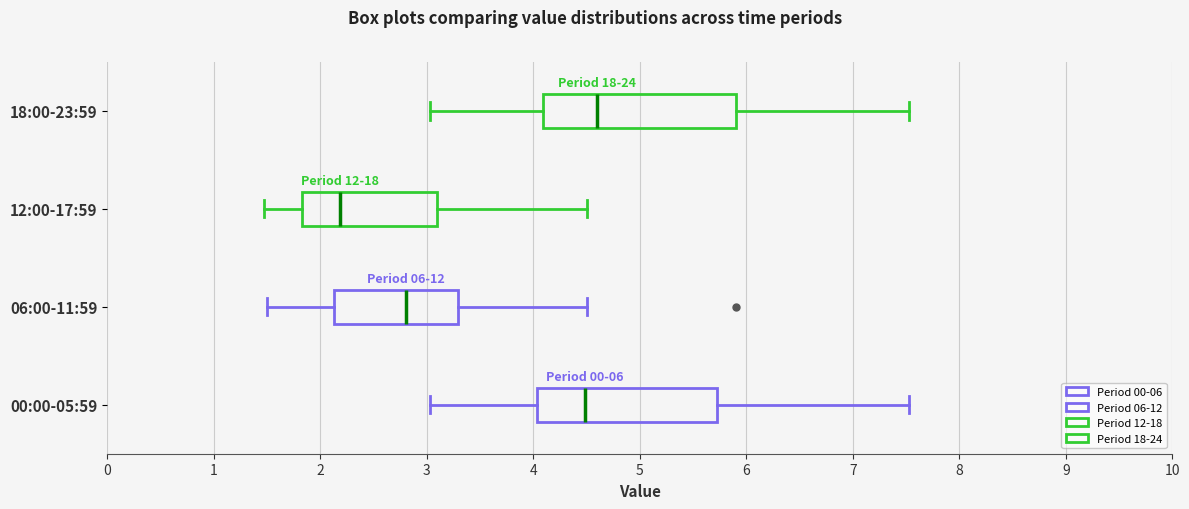

Comparing the boxes themselves (not the whiskers), which one is the widest?

18:00-23:59